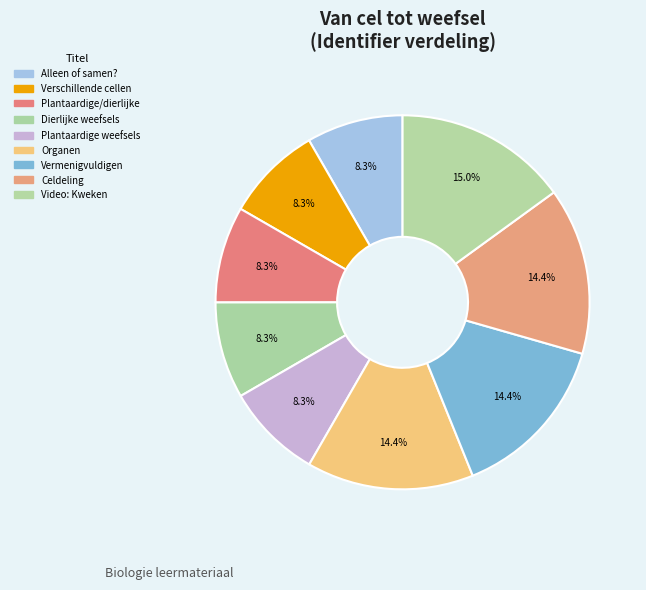

What is the ratio of the value at Vermenigvuldigen to the value at Verschillende cellen?

1.7